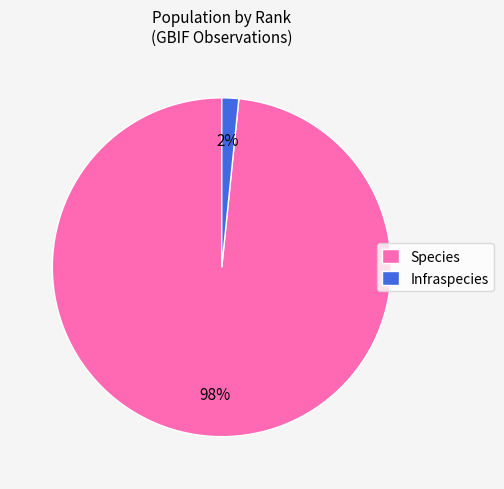

How many slices are in this pie chart?

2